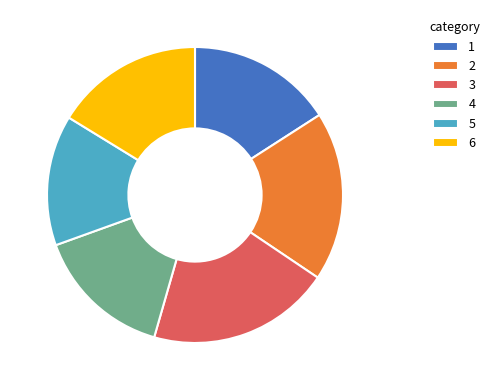

Does 4 account for over 50% of the chart?

No